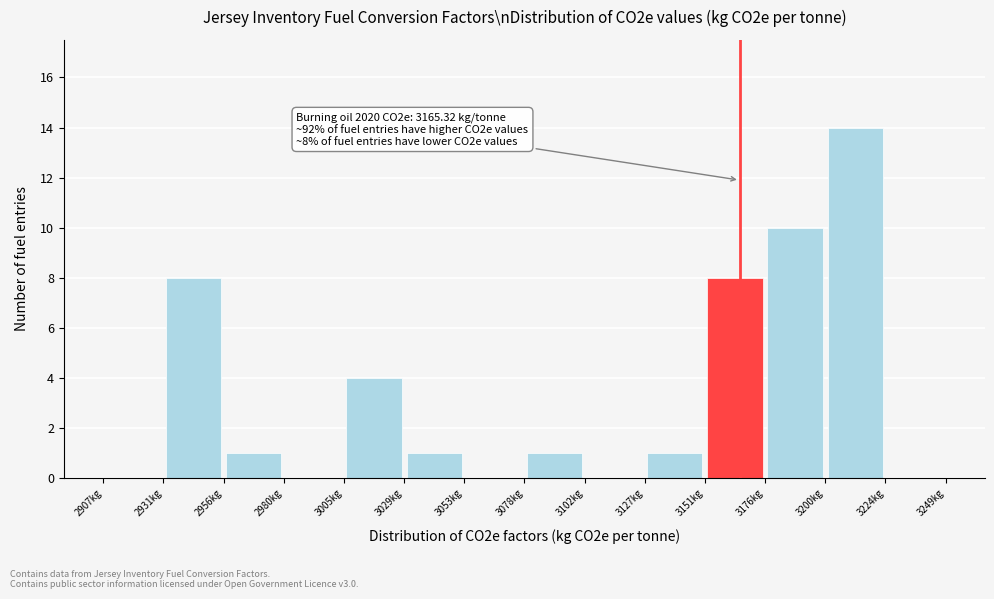

Over which range of the x-axis is the bar tallest?

3200 to 3225